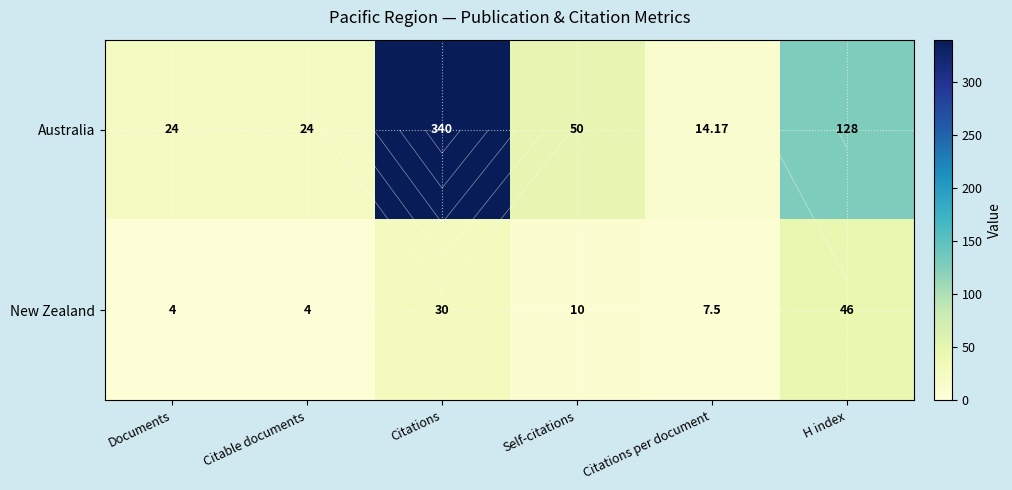

What is the difference between the highest and lowest values at Citations per document?

6.7